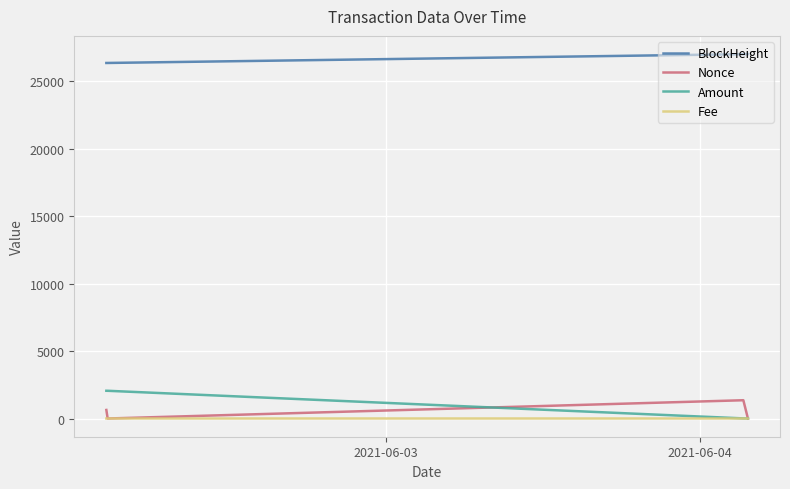

What is the average value of the Nonce series?

497.0